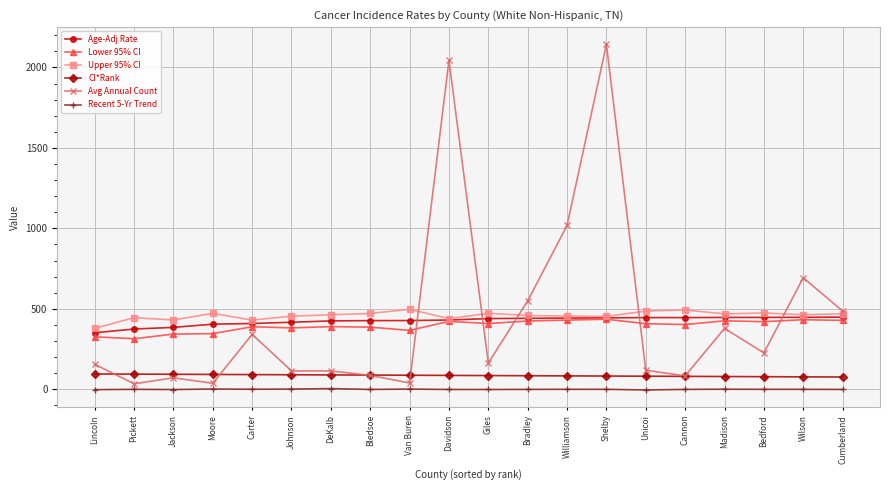

Is it true that Lower 95% CI equals 611.8 at Jackson?

False